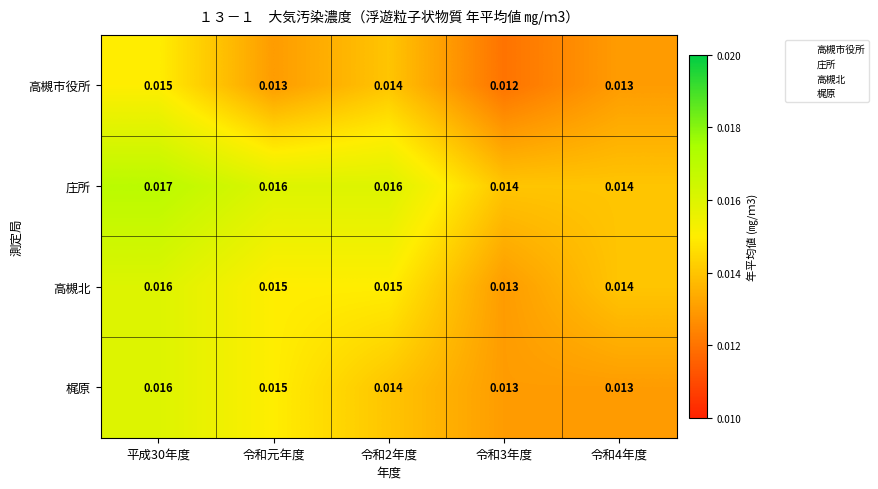

Is the value of 庄所 at 令和元年度 greater than the value of 高槻市役所 at 令和3年度?

Yes